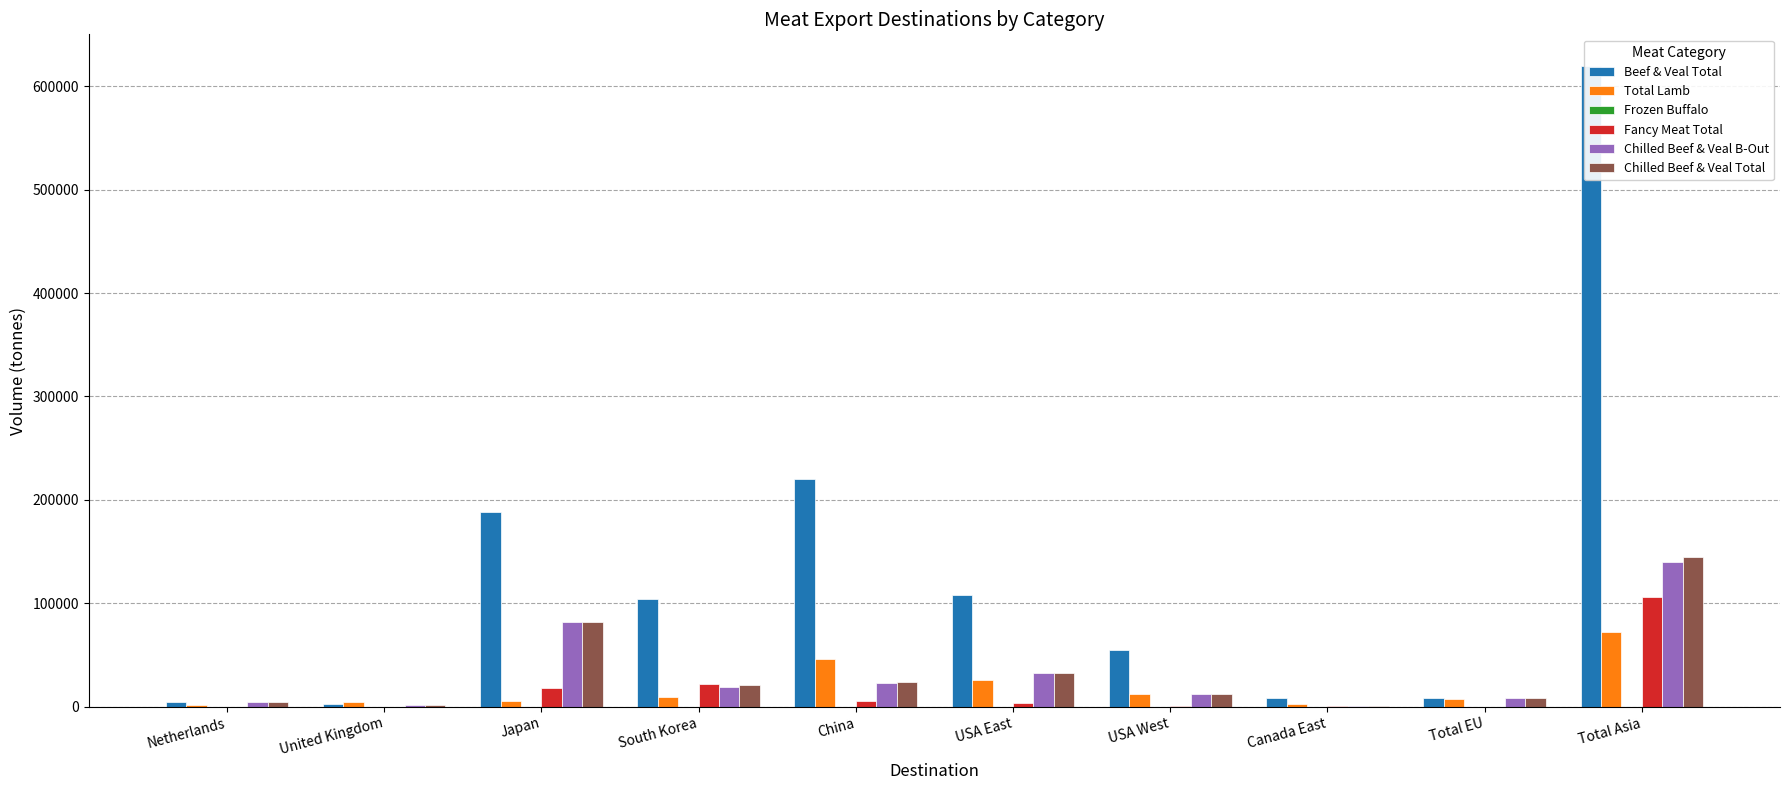

Reading right to left, extract all data points from this chart.

Beef & Veal Total: Total Asia=619131.0	Total EU=8893.9	Canada East=8221.8	USA West=55200.4	USA East=108355.8	China=219859.7	South Korea=104303.0	Japan=188211.0	United Kingdom=2172.0	Netherlands=4829.6
Total Lamb: Total Asia=72066.6	Total EU=7514.4	Canada East=3042.7	USA West=11909.9	USA East=25778.5	China=45720.2	South Korea=9591.7	Japan=5991.6	United Kingdom=4371.9	Netherlands=1364.5
Frozen Buffalo: Total Asia=3.1	Total EU=0.0	Canada East=0.0	USA West=1.3	USA East=0.0	China=3.1	South Korea=0.0	Japan=0.0	United Kingdom=0.0	Netherlands=0.0
Fancy Meat Total: Total Asia=106327.6	Total EU=78.6	Canada East=251.6	USA West=658.2	USA East=3629.1	China=5426.2	South Korea=21704.3	Japan=18050.0	United Kingdom=0.5	Netherlands=0.4
Chilled Beef & Veal B-Out: Total Asia=140310.0	Total EU=8329.7	Canada East=428.1	USA West=12227.4	USA East=32293.4	China=23356.5	South Korea=19294.2	Japan=81757.8	United Kingdom=2100.3	Netherlands=4433.7
Chilled Beef & Veal Total: Total Asia=144432.3	Total EU=8634.9	Canada East=439.6	USA West=12432.5	USA East=32464.2	China=24020.1	South Korea=21393.9	Japan=82327.0	United Kingdom=2105.4	Netherlands=4656.2